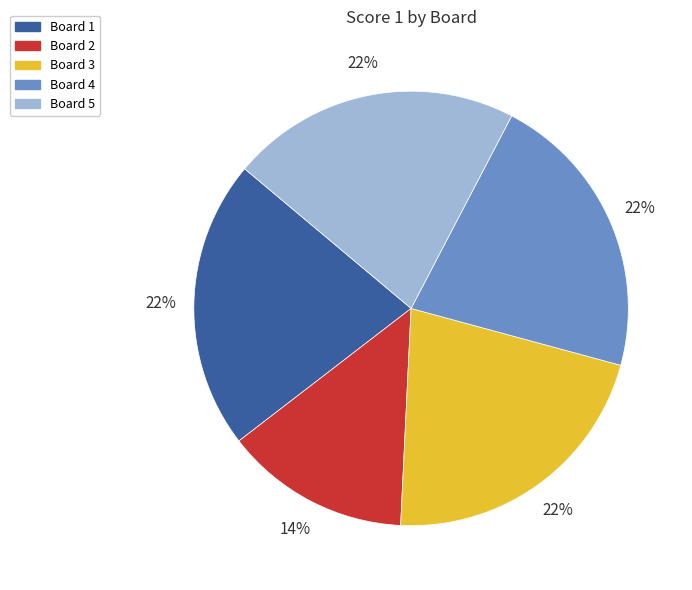

True or false: Board 4 accounts for 34% of the total.

False